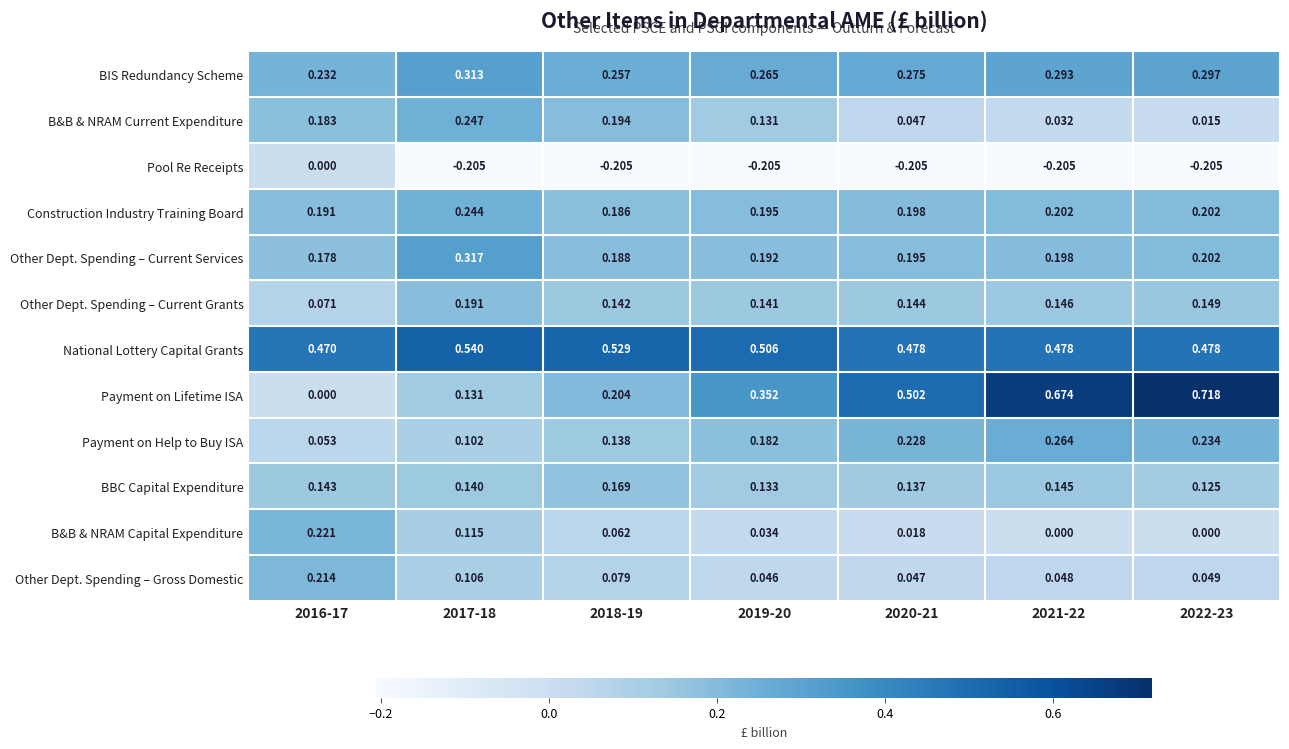

Is the value of Construction Industry Training Board at 2018-19 greater than the value of Pool Re Receipts at 2021-22?

Yes